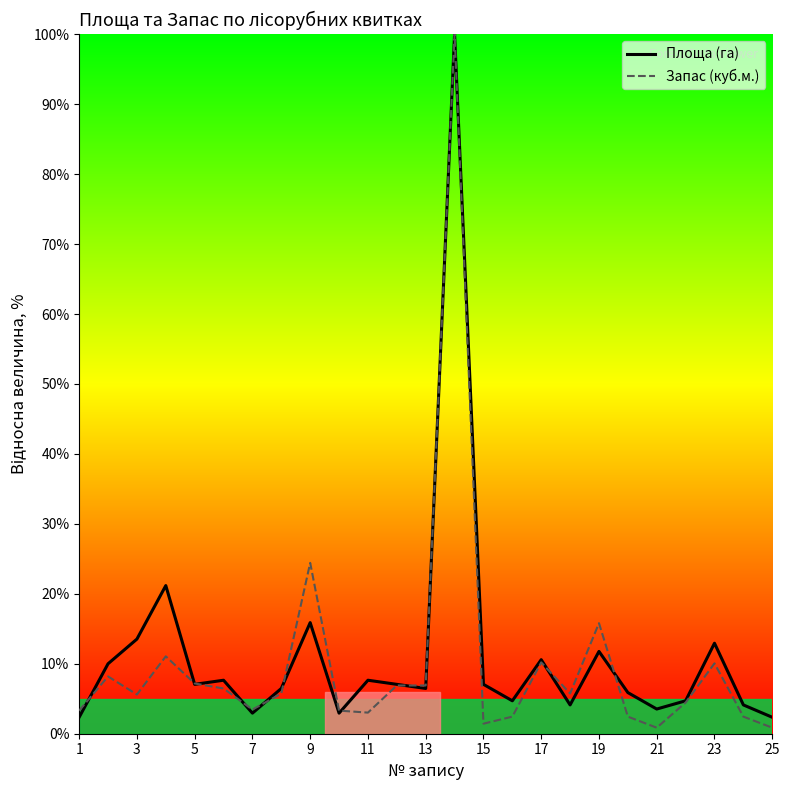

How many values in the Запас (куб.м.) series exceed 5?

14